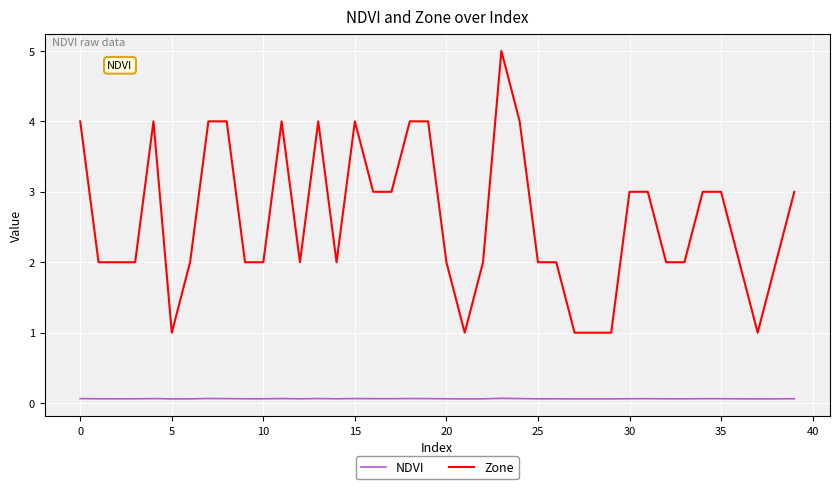

What is the minimum value for Zone?

1.0